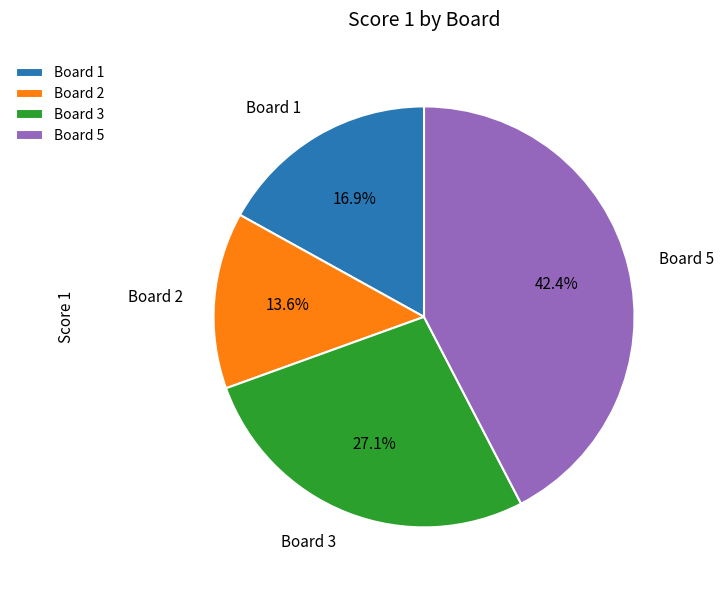

Which category has the biggest portion of the pie?

Board 5